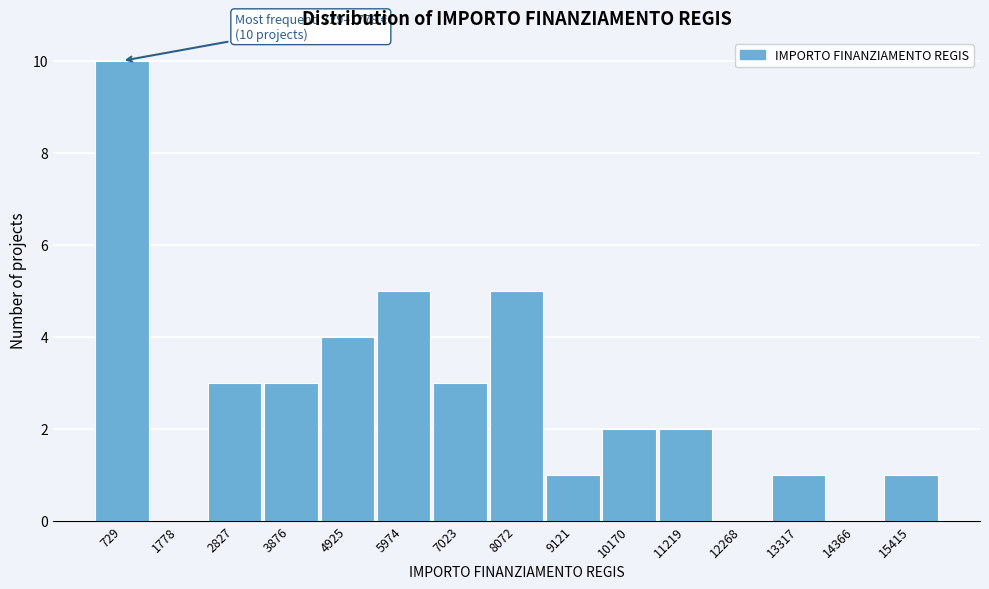

Reading left to right, transcribe all the data shown in this chart.

729=10	1778=0	2827=3	3876=3	4925=4	5974=5	7023=3	8072=5	9121=1	10170=2	11219=2	12268=0	13317=1	14366=0	15415=1